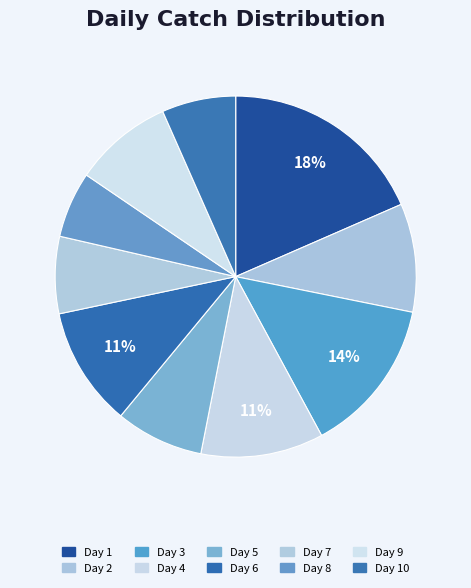

How many slices are in this pie chart?

10